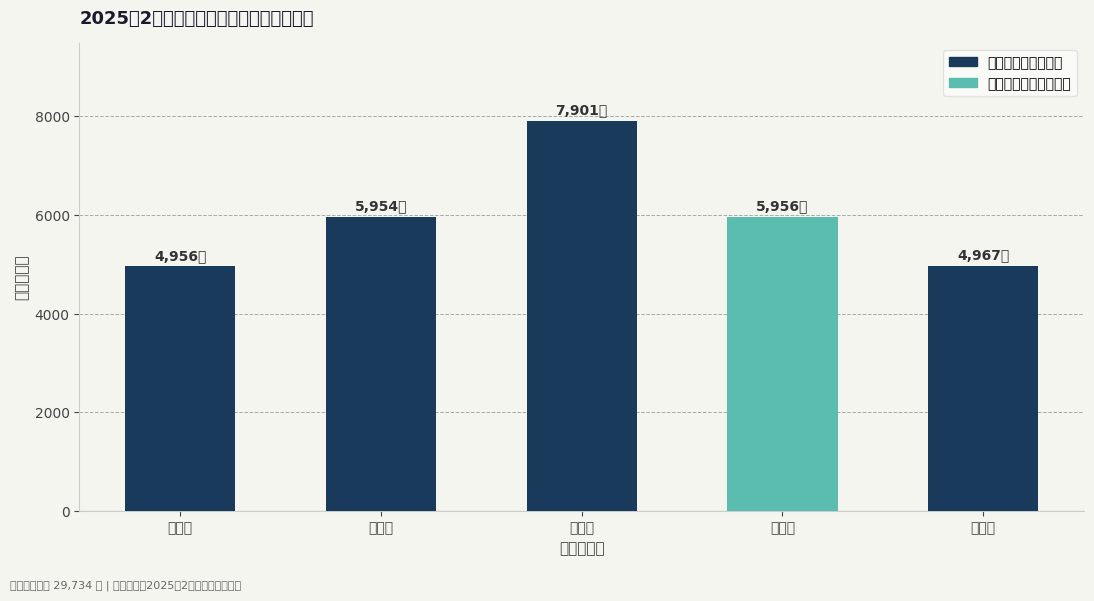

What position from the right is 唐山镇?

5